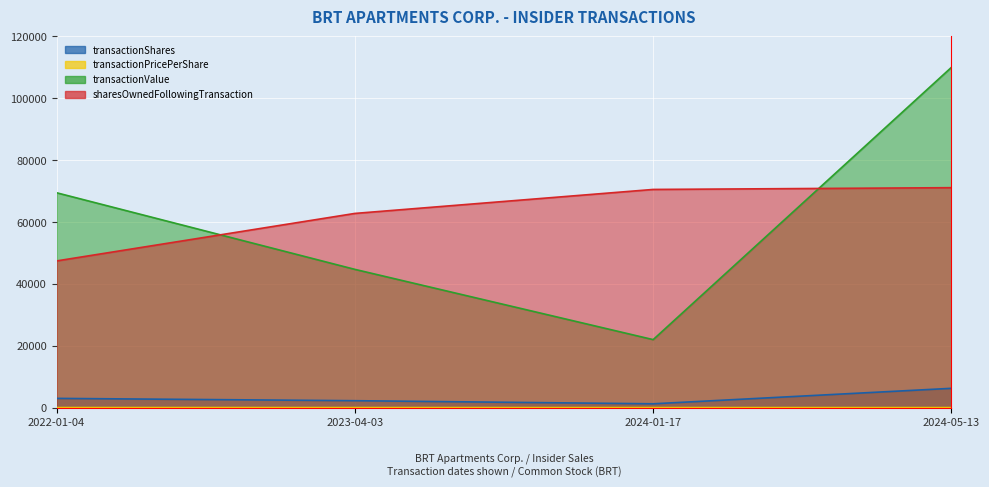

True or false: transactionPricePerShare and sharesOwnedFollowingTransaction intersect in this chart.

False